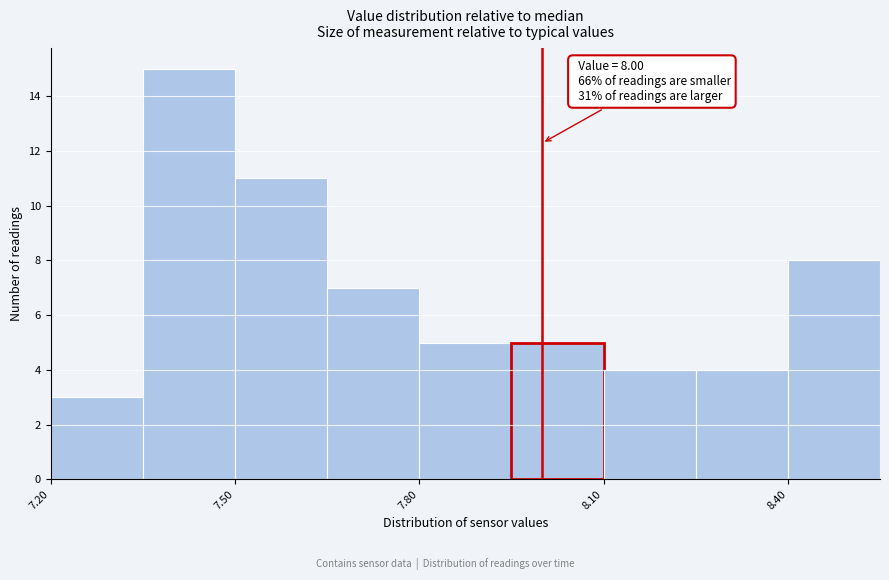

Read against the x-axis, roughly where is the centre of the tallest bar?

7.45